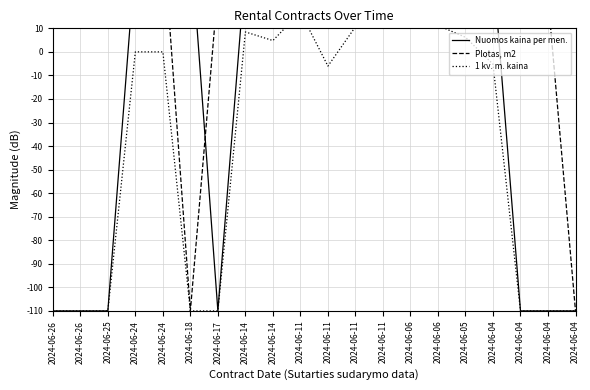

Count the number of categories in the chart.

20